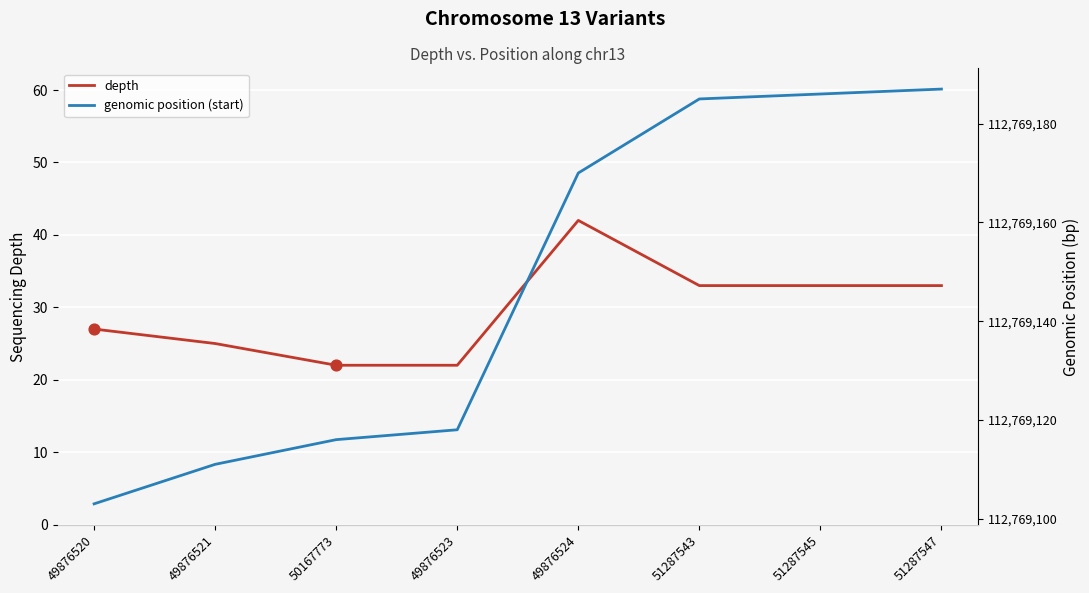

Which series contains the lowest Y value?

depth